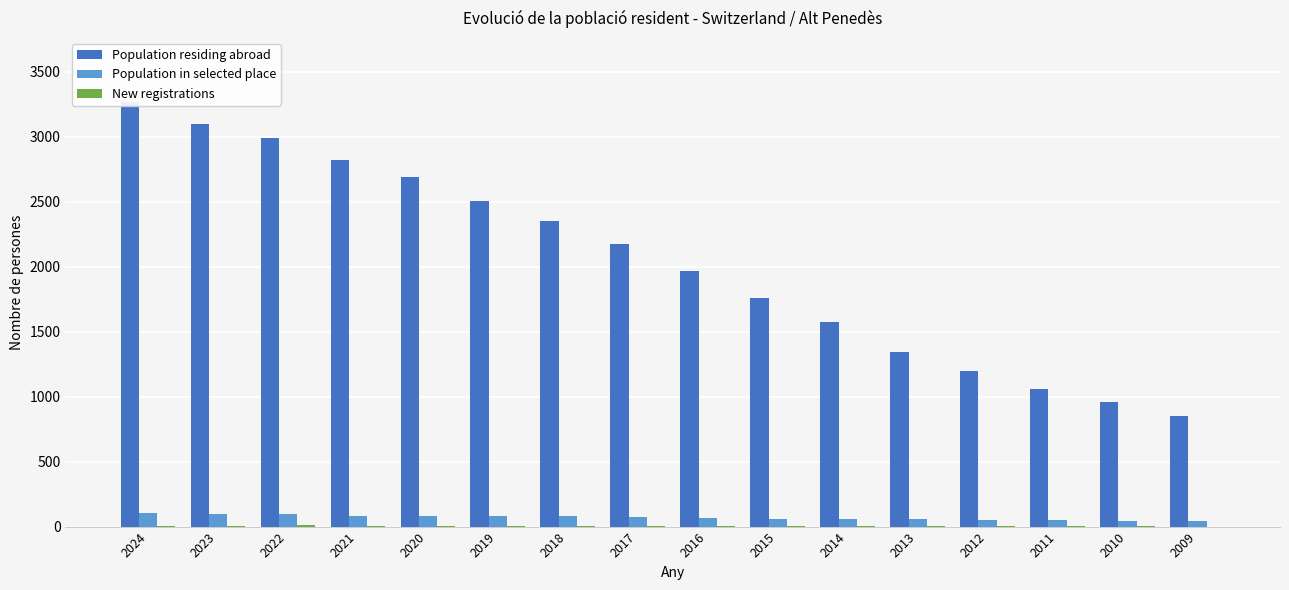

Count the number of categories in the chart.

16